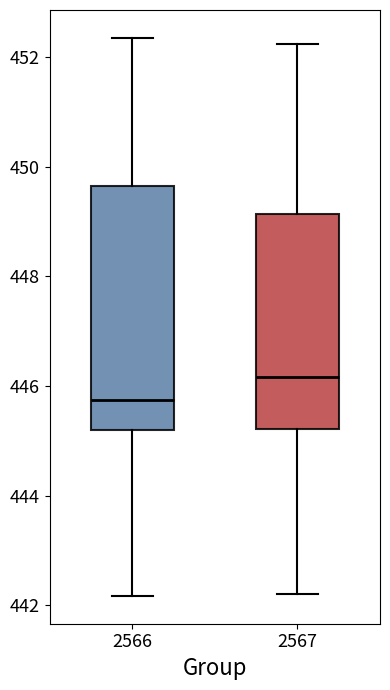

Reading left to right, transcribe this box plot: for each box, give where its median line is, the range the box spans, and where its two whiskers end, as read against the y-axis. The values are not printed on the chart, so give them approximately, as read against the axis.

2566: median 445.8, box 445.2 to 449.6, whiskers 442.2 to 452.4
2567: median 446.2, box 445.2 to 449.2, whiskers 442.2 to 452.2